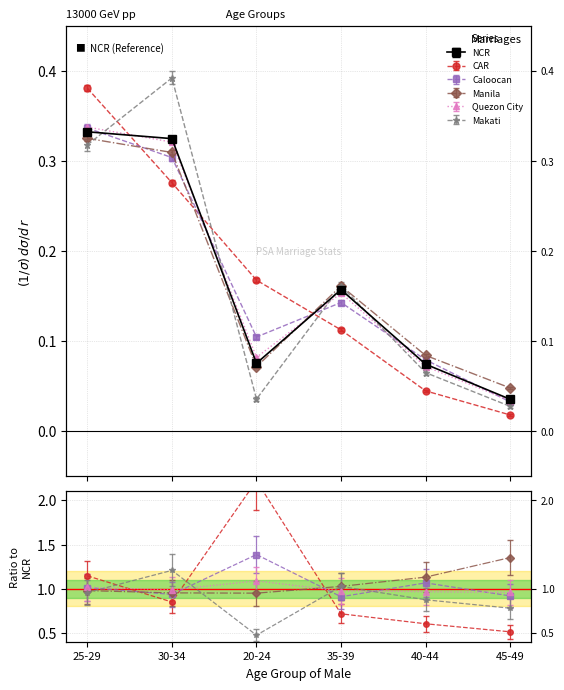

What are all the series names shown in the legend?

NCR, CAR, Caloocan, Manila, Quezon City, Makati